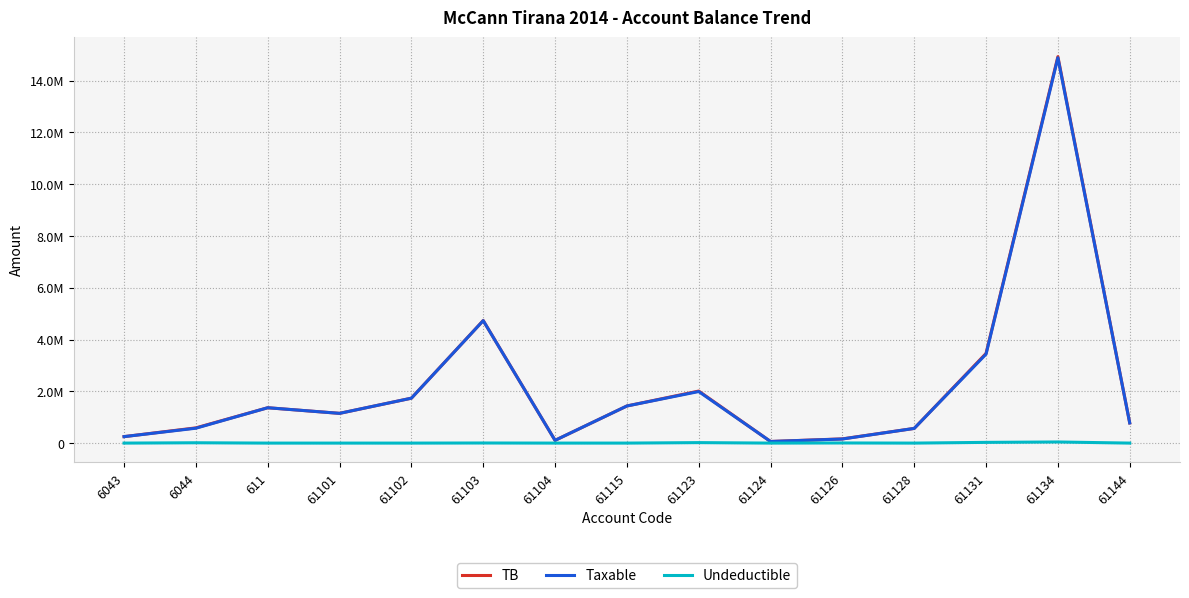

True or false: TB has more than 0 interior local peaks.

True